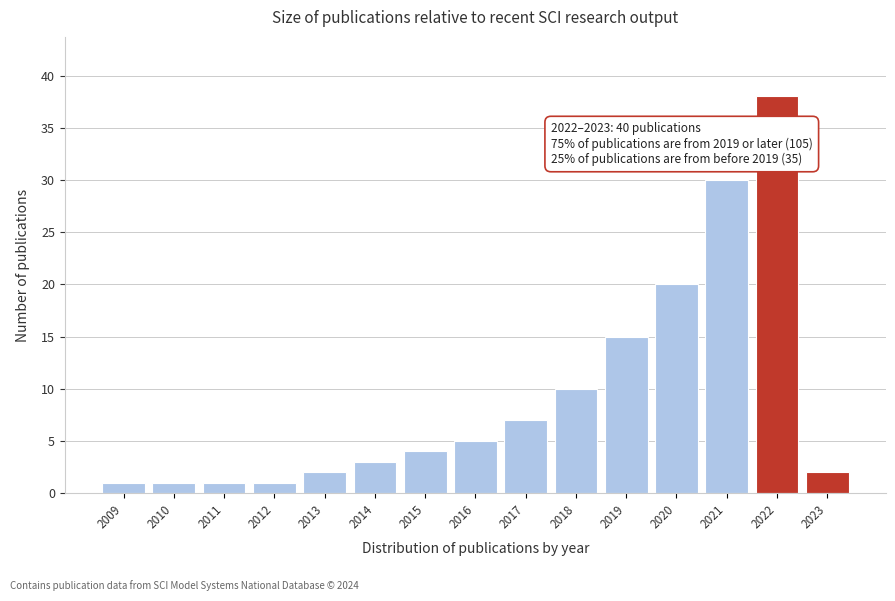

Reading left to right, what are all the values shown in this chart?

2009=1	2010=1	2011=1	2012=1	2013=2	2014=3	2015=4	2016=5	2017=7	2018=10	2019=15	2020=20	2021=30	2022=38	2023=2